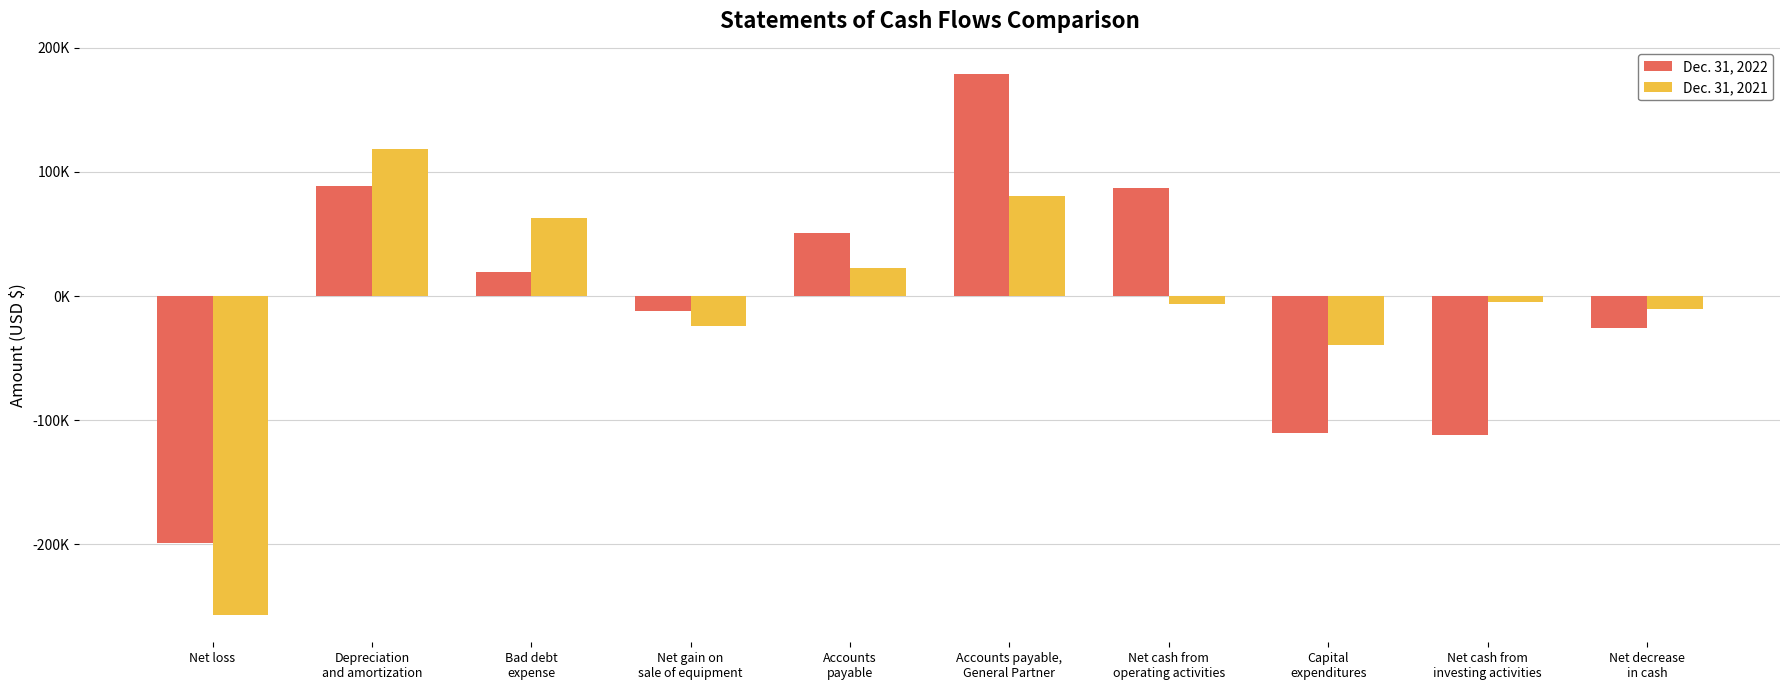

At Net loss, list the series in order from largest to smallest.

Dec. 31, 2022, Dec. 31, 2021